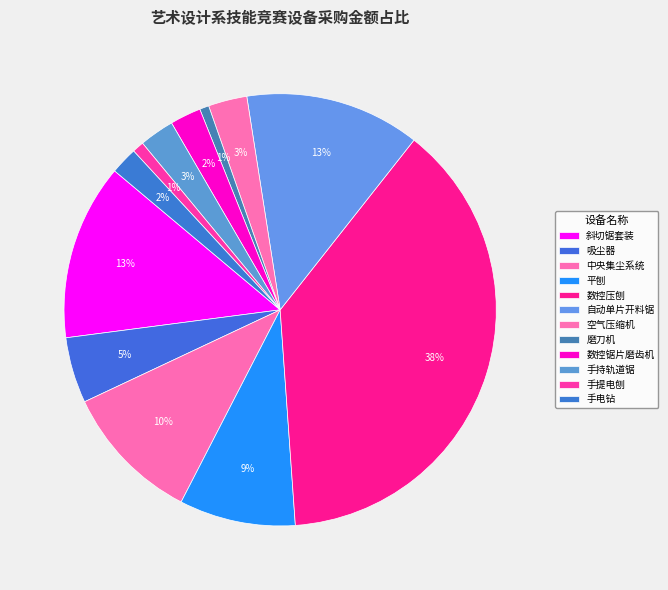

How many slices are in this pie chart?

12